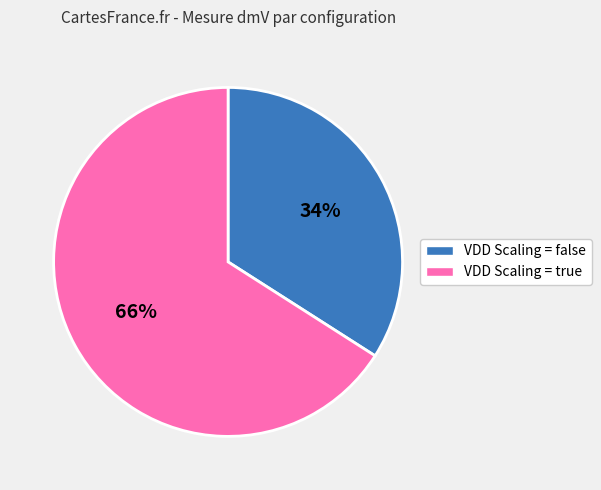

The VDD Scaling = true slice represents 66% of the pie. True or false?

True